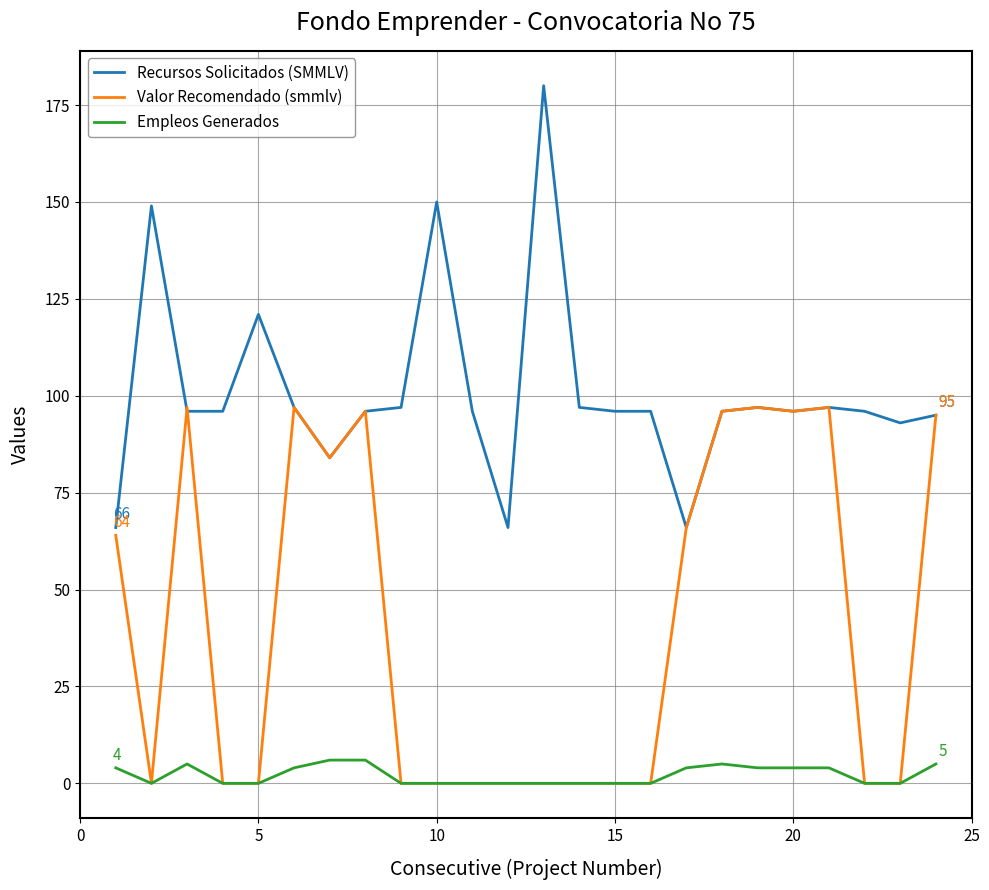

True or false: Recursos Solicitados (SMMLV) and Empleos Generados cross at least once.

False